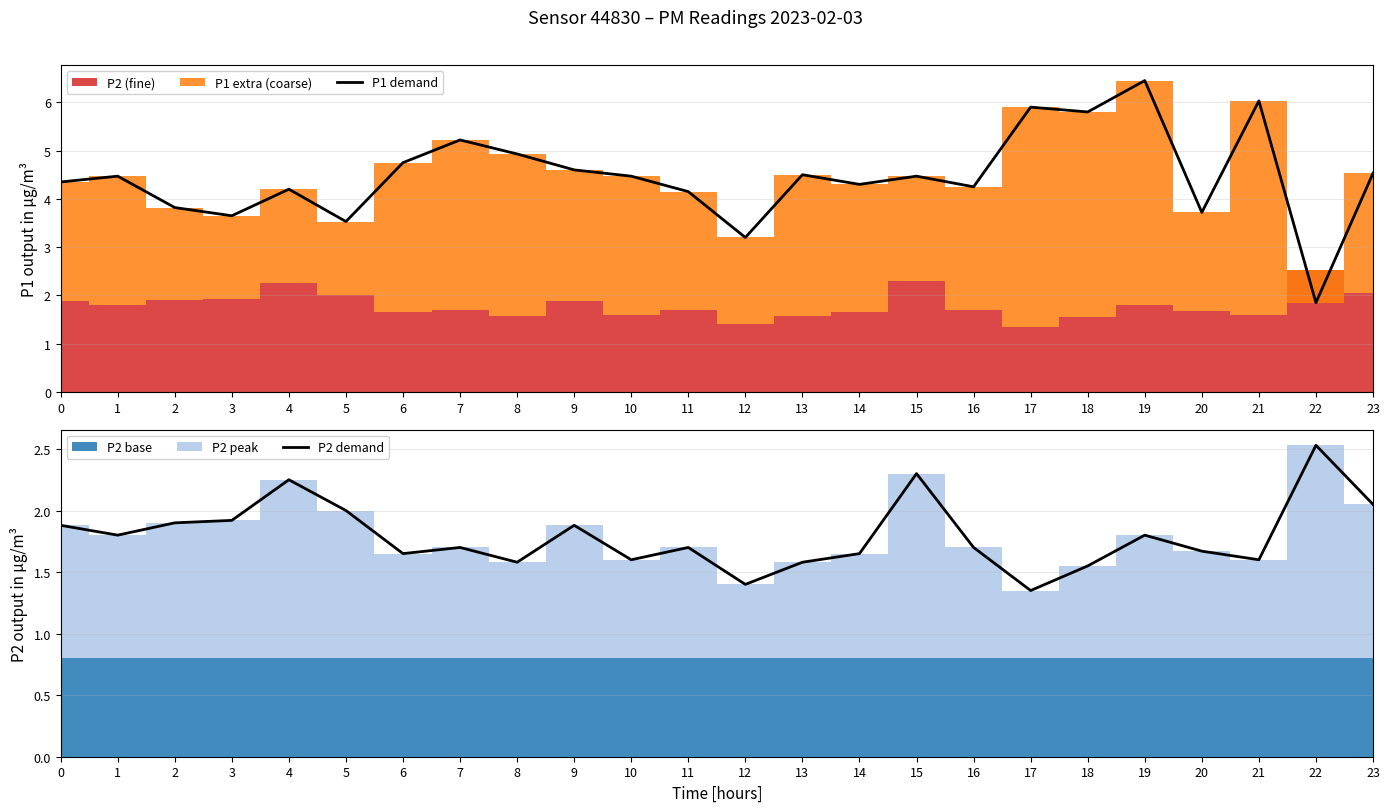

True or false: P1 demand and P2 demand cross at least once.

True